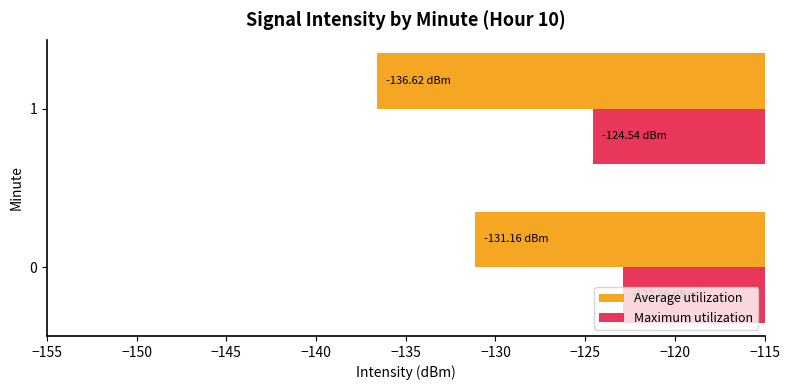

List the series in order of their overall mean, highest first.

Maximum utilization, Average utilization